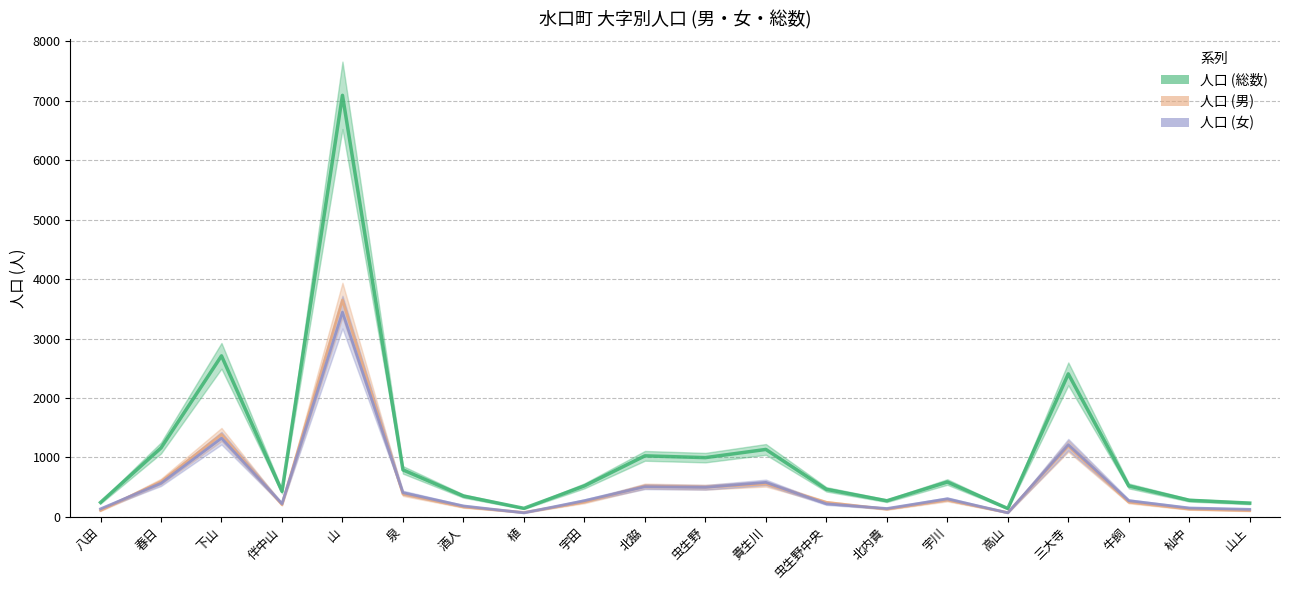

The 人口 (男) series shows 595 at 春日. True or false?

True